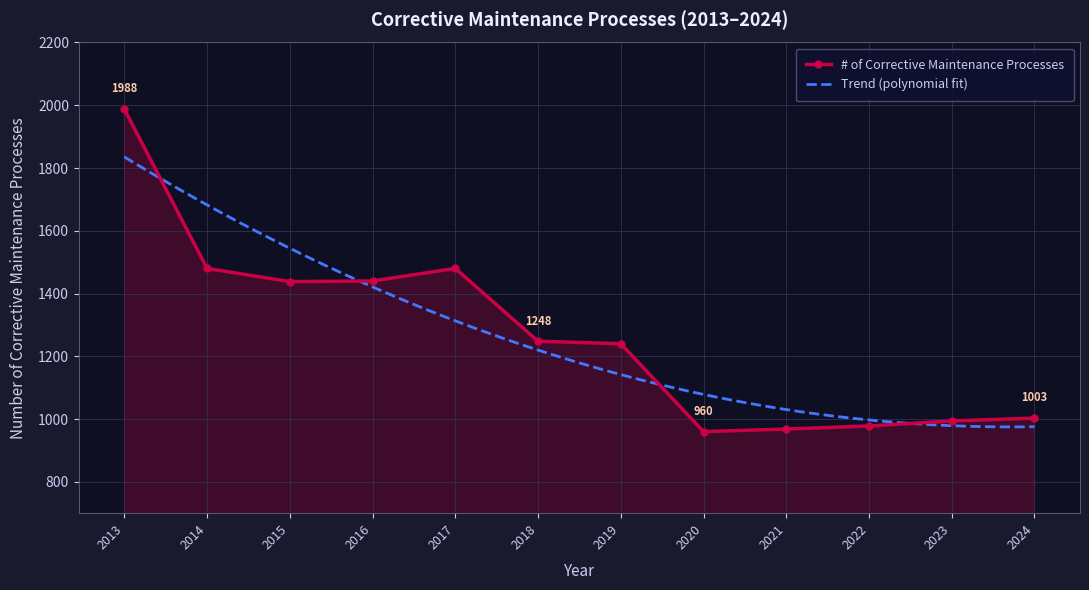

How many lines are shown in the chart?

1